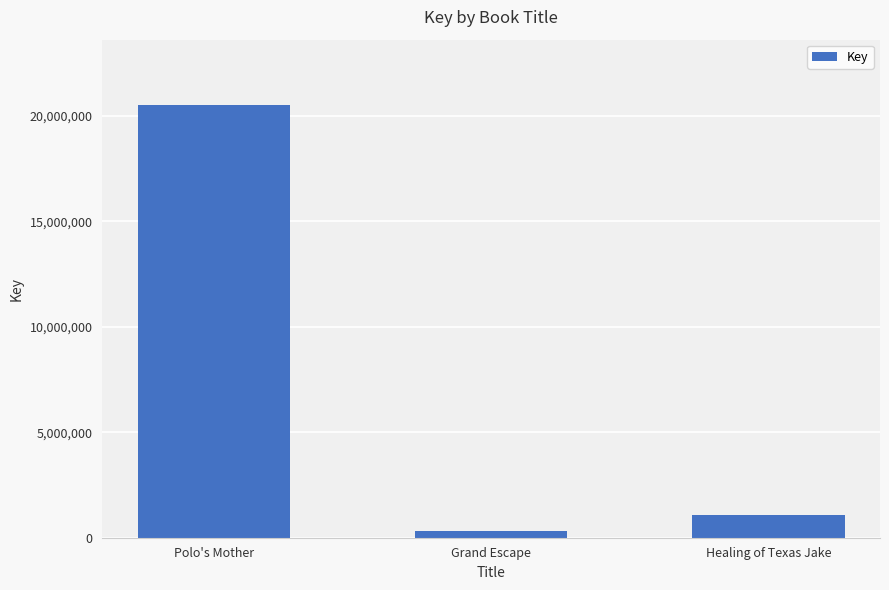

How many values are below 1057825?

1